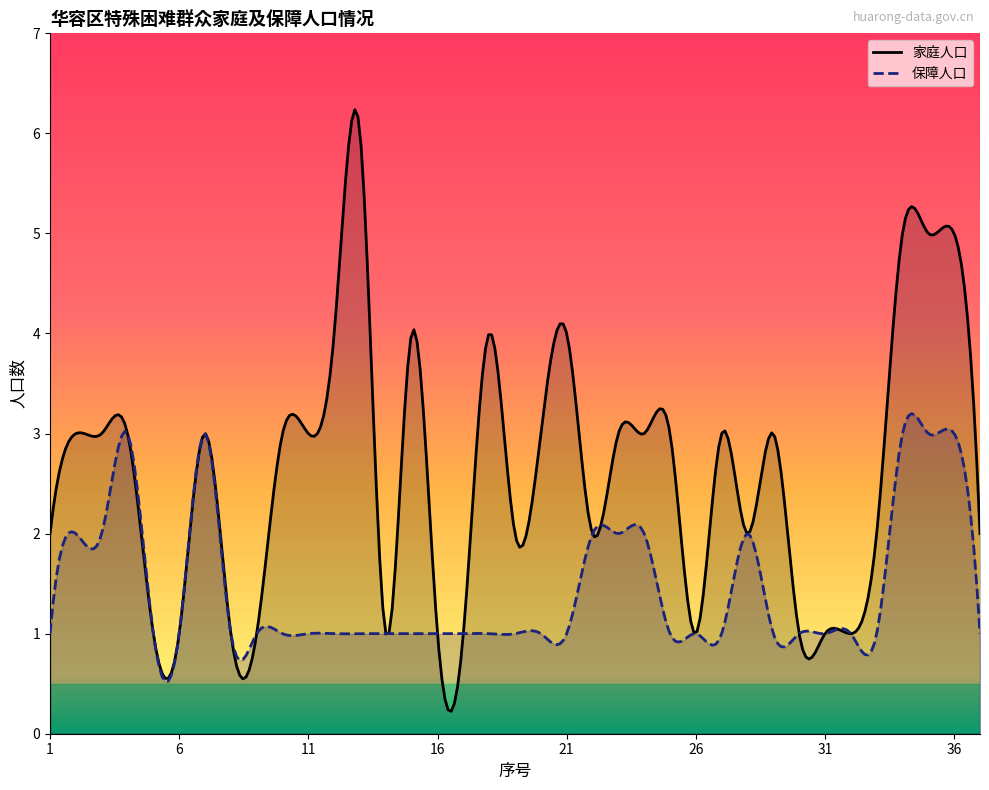

At which category is the sum across all series the highest?

34